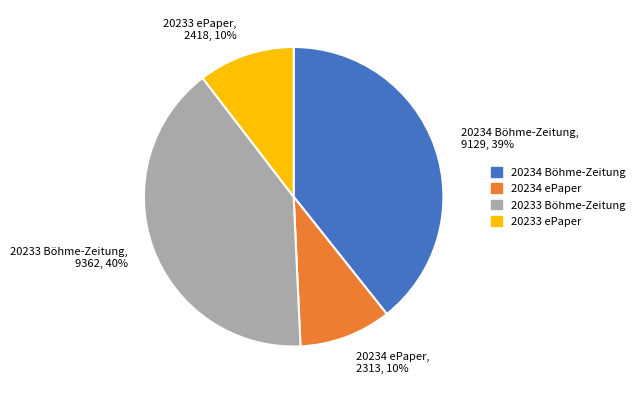

Between 20234 Böhme-Zeitung and 20234 ePaper, which is larger?

20234 Böhme-Zeitung